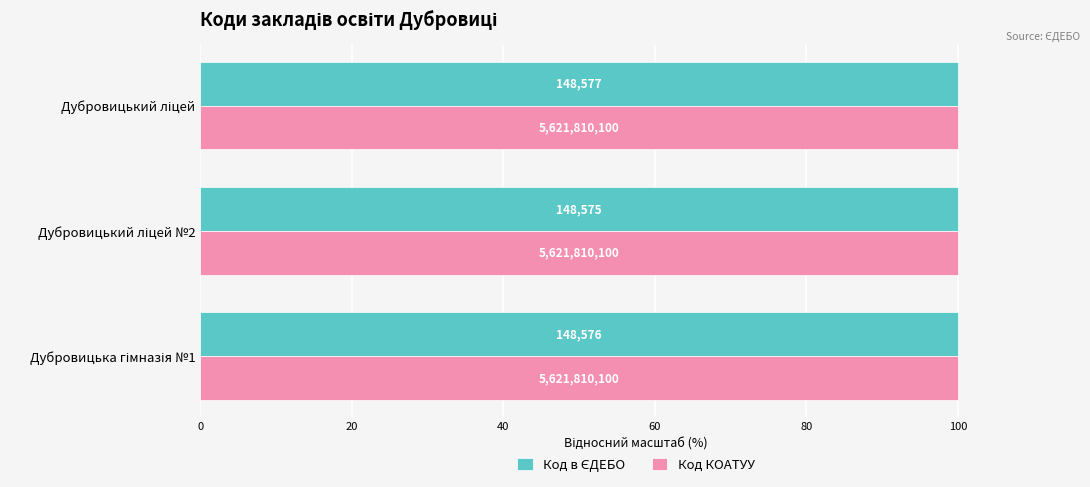

How many bars are there in total?

6